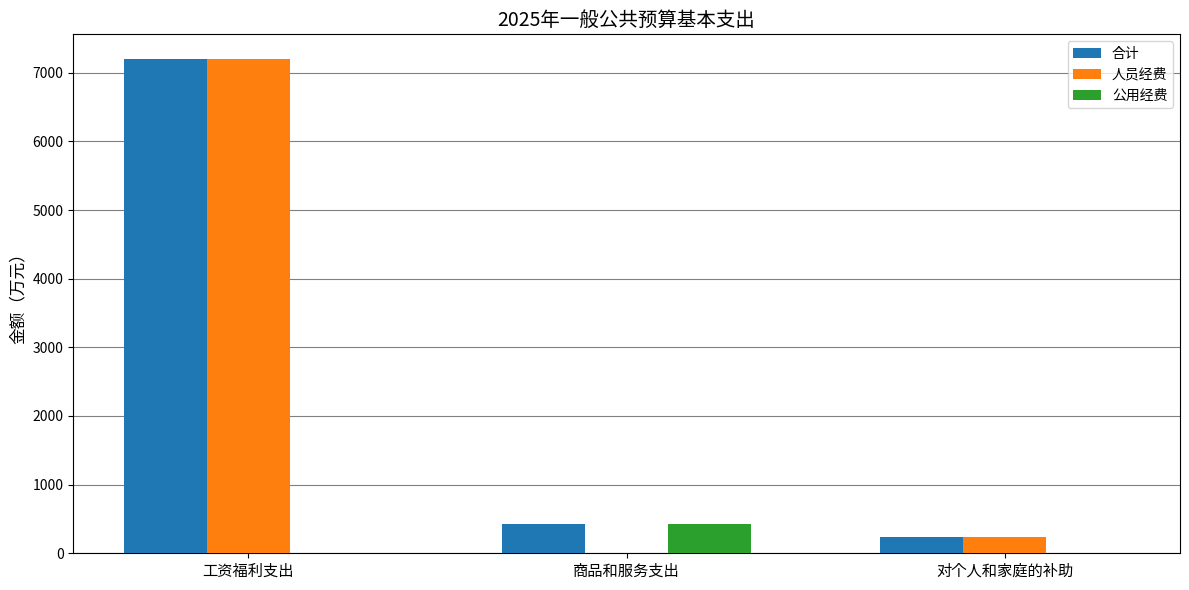

Is the value of 合计 at 工资福利支出 greater than the value of 公用经费 at 对个人和家庭的补助?

Yes